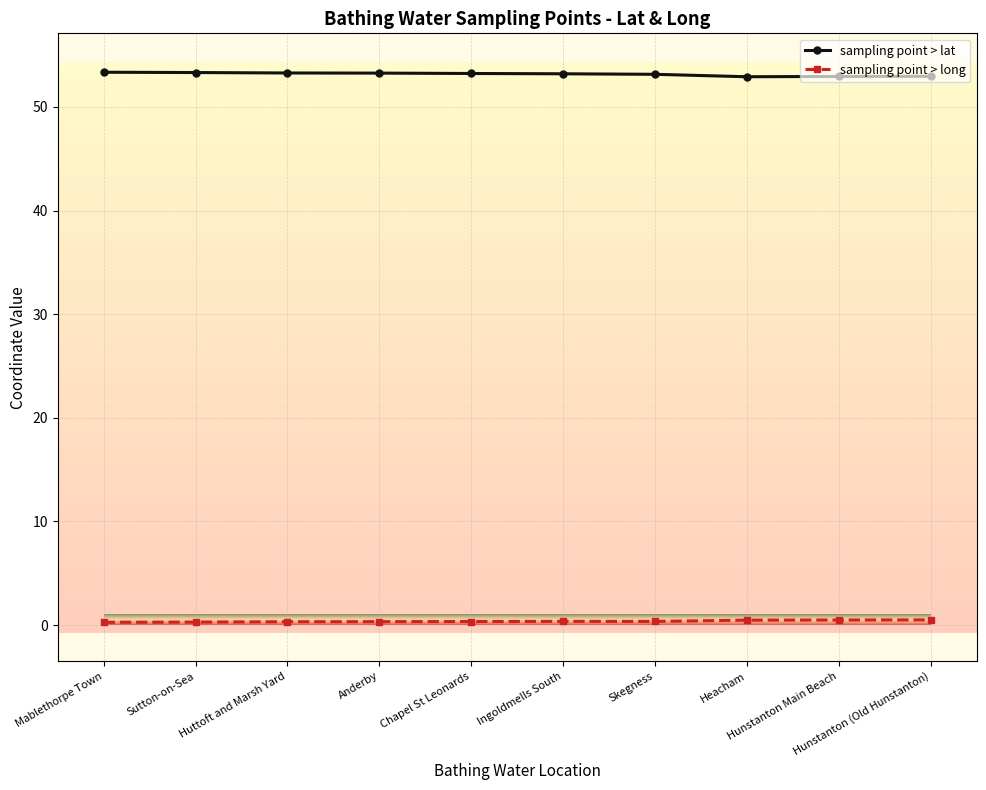

What is the greatest value displayed?

53.3